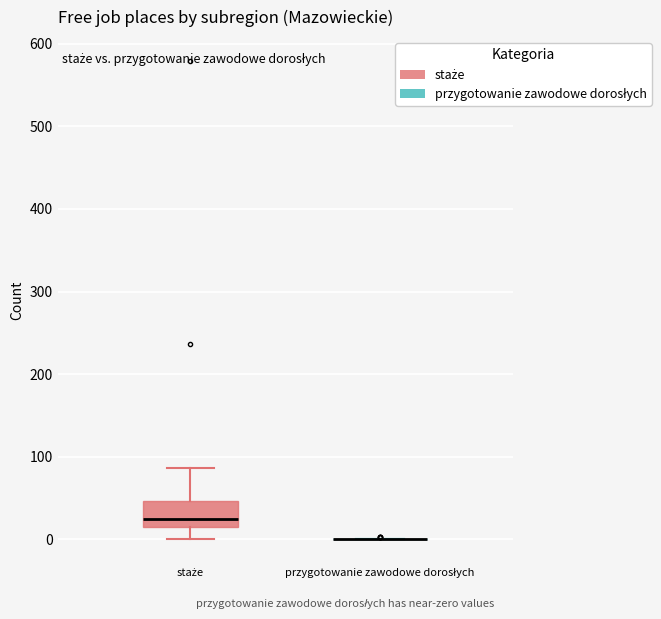

Reading left to right, read every box against the y-axis: the position of its median line, the range the box covers, and the ends of its whiskers. The values are not printed on the chart, so give them approximately, as read against the axis.

staże: median 30, box 20 to 50, whiskers 0 to 90
przygotowanie zawodowe dorosłych: box collapsed to a line at 0, whiskers 0 to 0